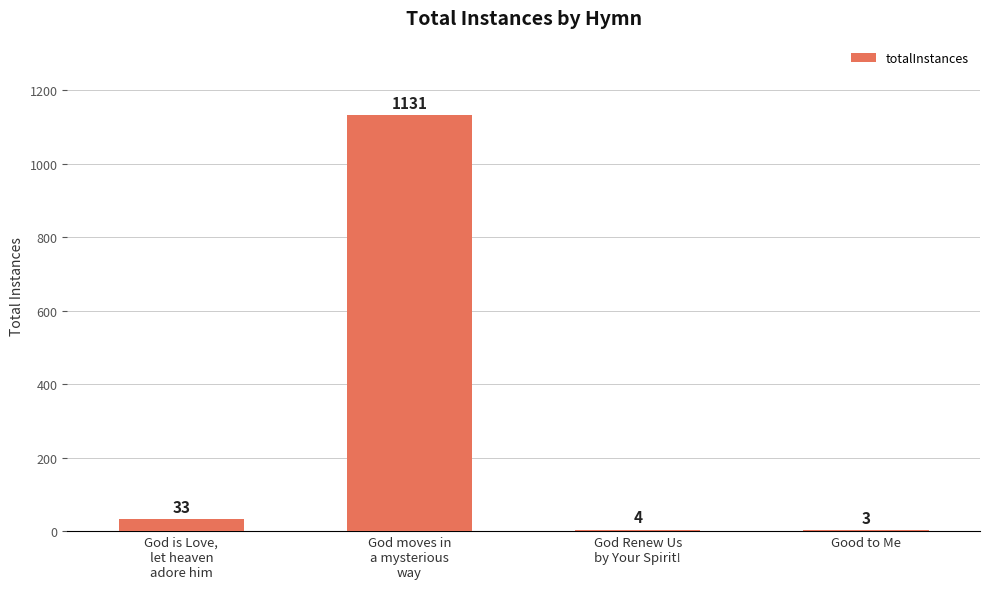

How many categories are shown in the chart?

4